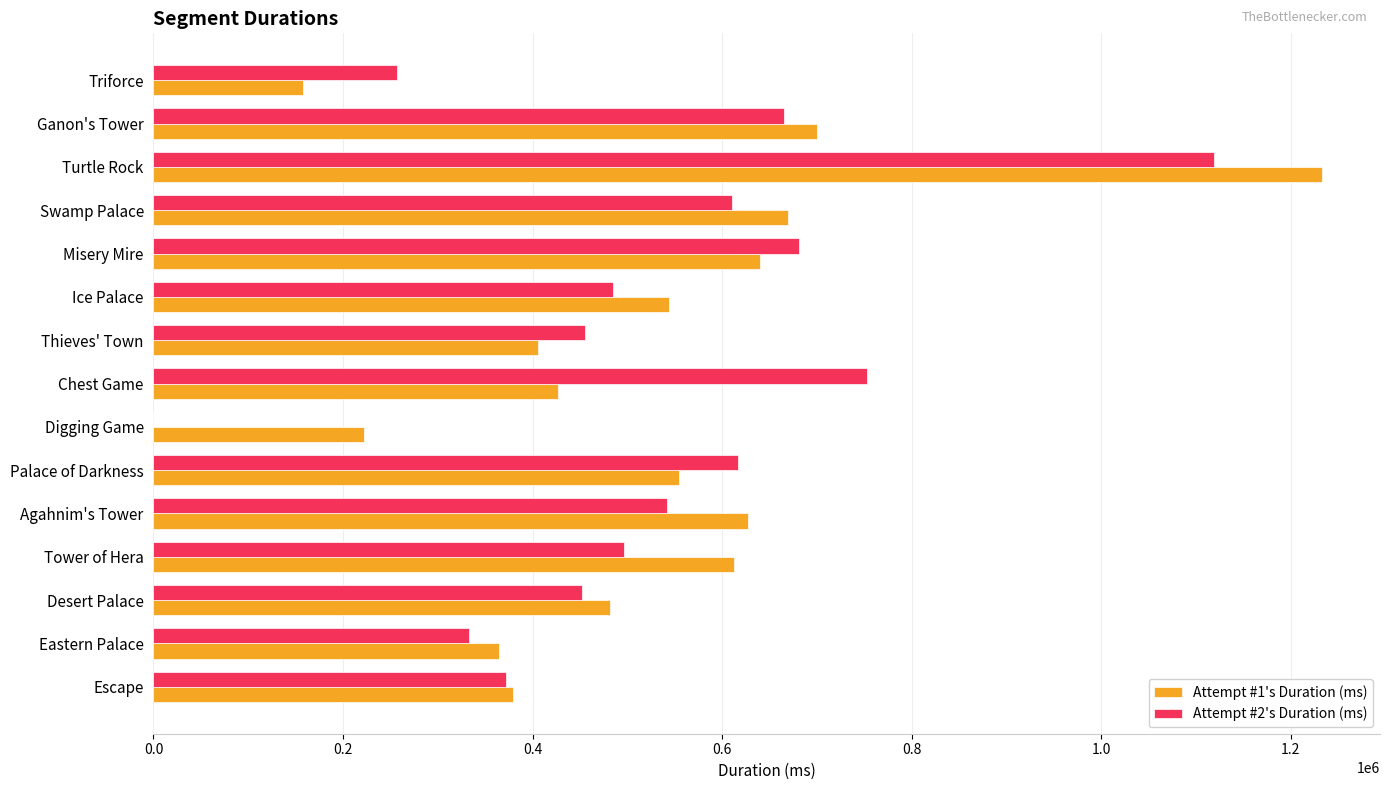

What is the average value of the Attempt #1's Duration (ms) series?

534545